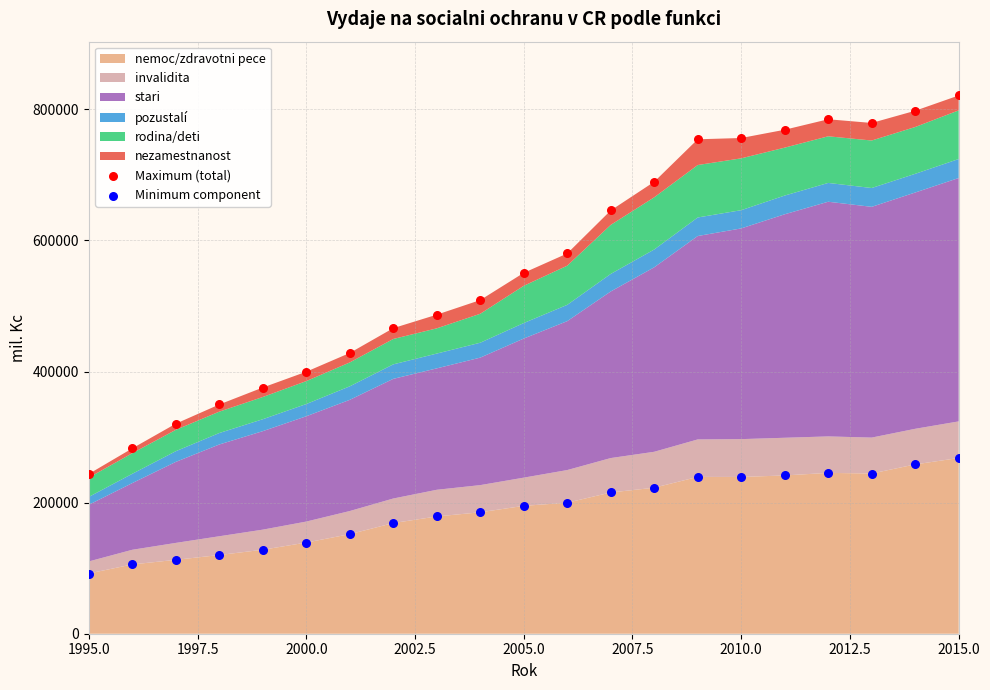

What is the X range (max minus min) for the scatter plot?

20